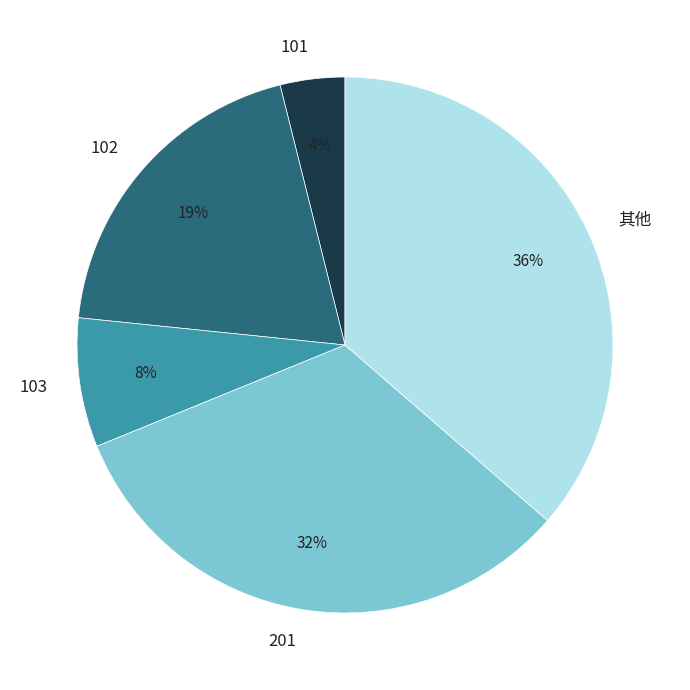

Rank the categories by value from lowest to highest.

101, 103, 102, 201, 其他